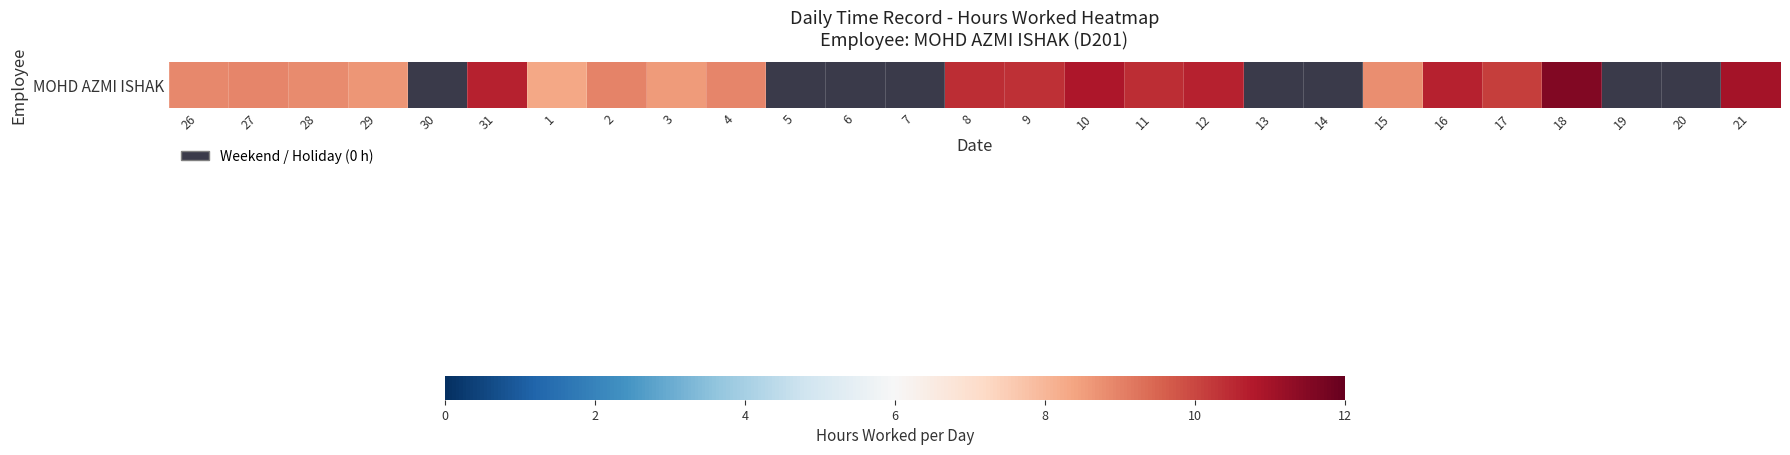

What is the change in value from 29 to 7?

-8.7